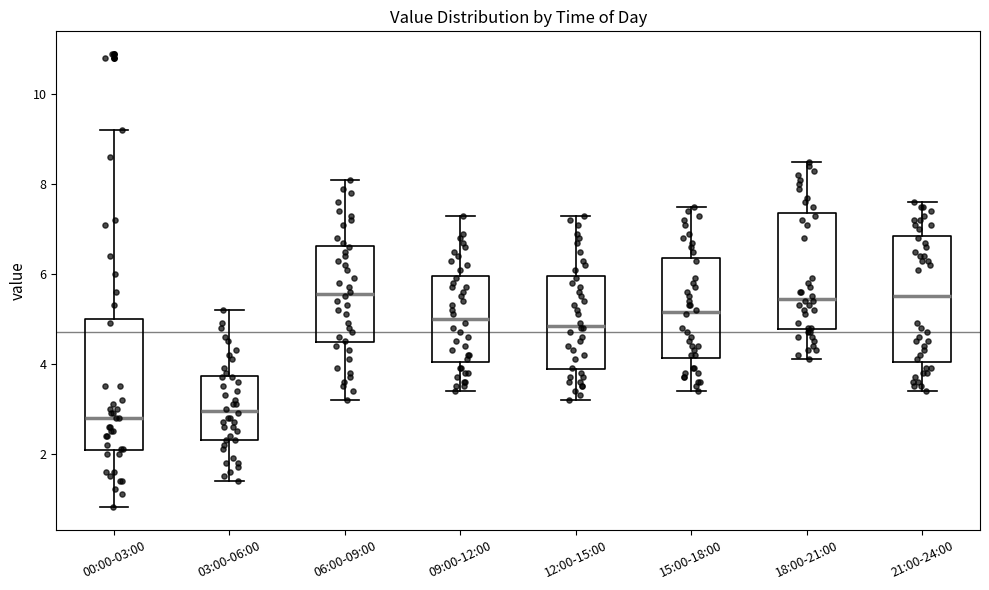

Reading left to right, transcribe this box plot: for each box, give where its median line is, the range the box spans, and where its two whiskers end, as read against the y-axis. The values are not printed on the chart, so give them approximately, as read against the axis.

00:00-03:00: median 2.8, box 2.0 to 5.0, whiskers 0.8 to 9.2
03:00-06:00: median 3.0, box 2.4 to 3.8, whiskers 1.4 to 5.2
06:00-09:00: median 5.6, box 4.4 to 6.6, whiskers 3.2 to 8.2
09:00-12:00: median 5.0, box 4.0 to 6.0, whiskers 3.4 to 7.4
12:00-15:00: median 4.8, box 3.8 to 6.0, whiskers 3.2 to 7.4
15:00-18:00: median 5.2, box 4.2 to 6.4, whiskers 3.4 to 7.6
18:00-21:00: median 5.4, box 4.8 to 7.4, whiskers 4.2 to 8.6
21:00-24:00: median 5.6, box 4.0 to 6.8, whiskers 3.4 to 7.6